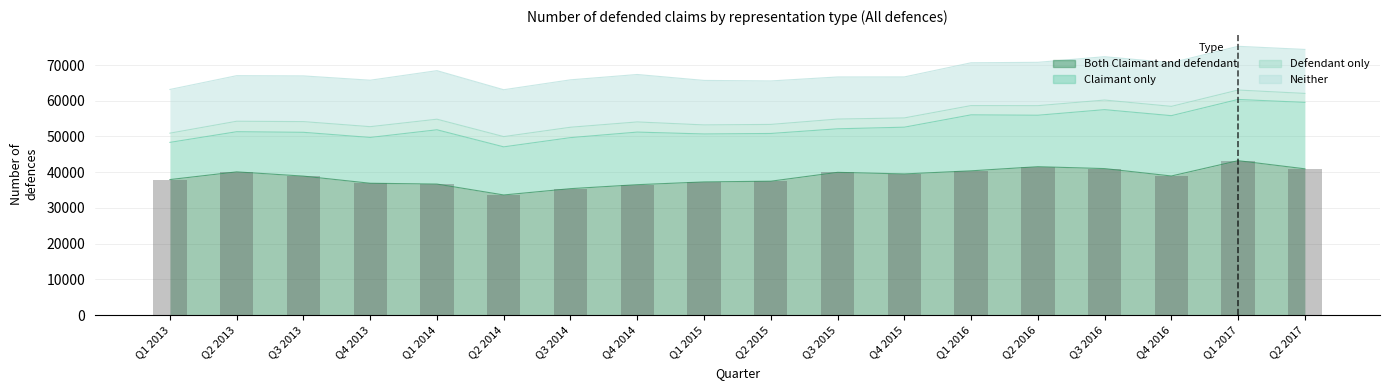

Which label corresponds to the largest value in the chart?

Q1 2017